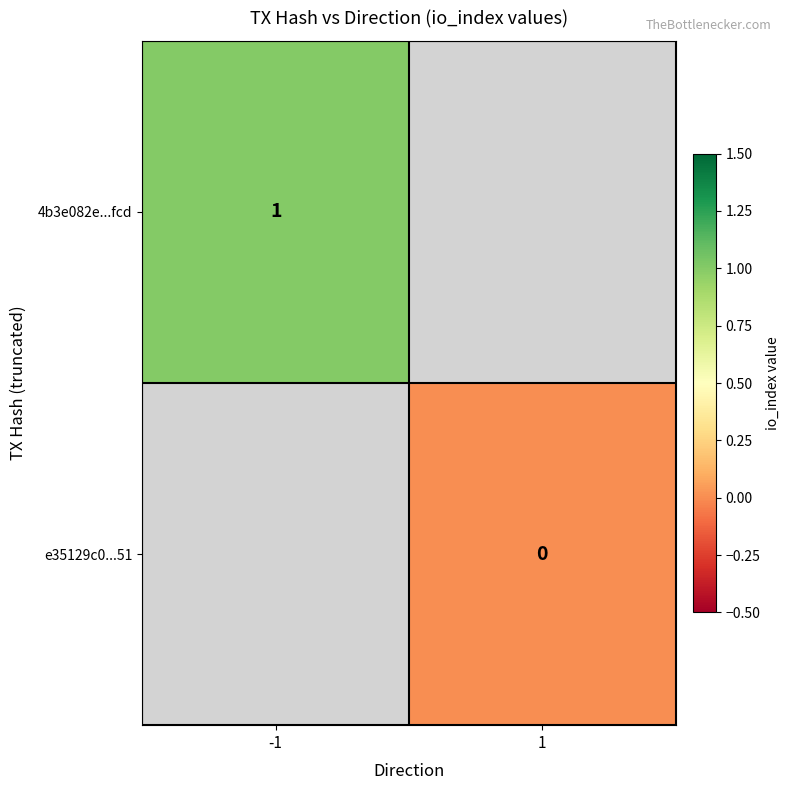

True or false: 4b3e082e...fcd has a value of 2 at -1.

False